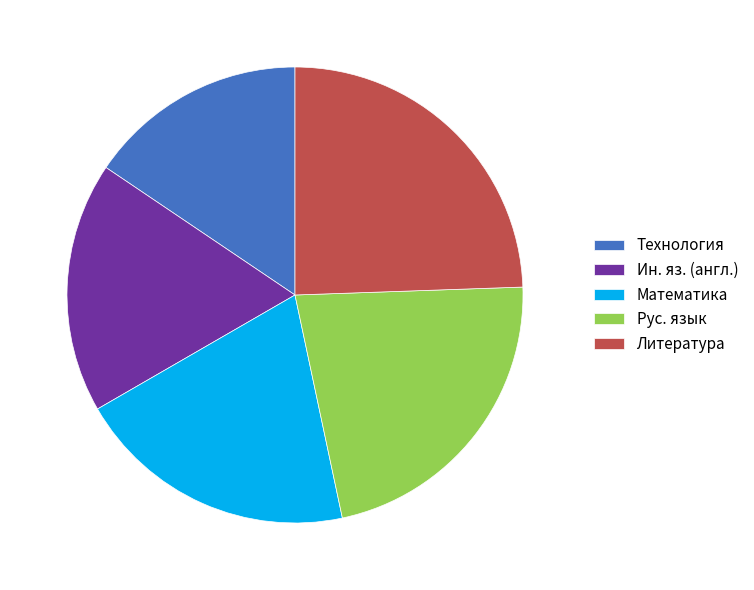

Which slice is the largest?

Литература